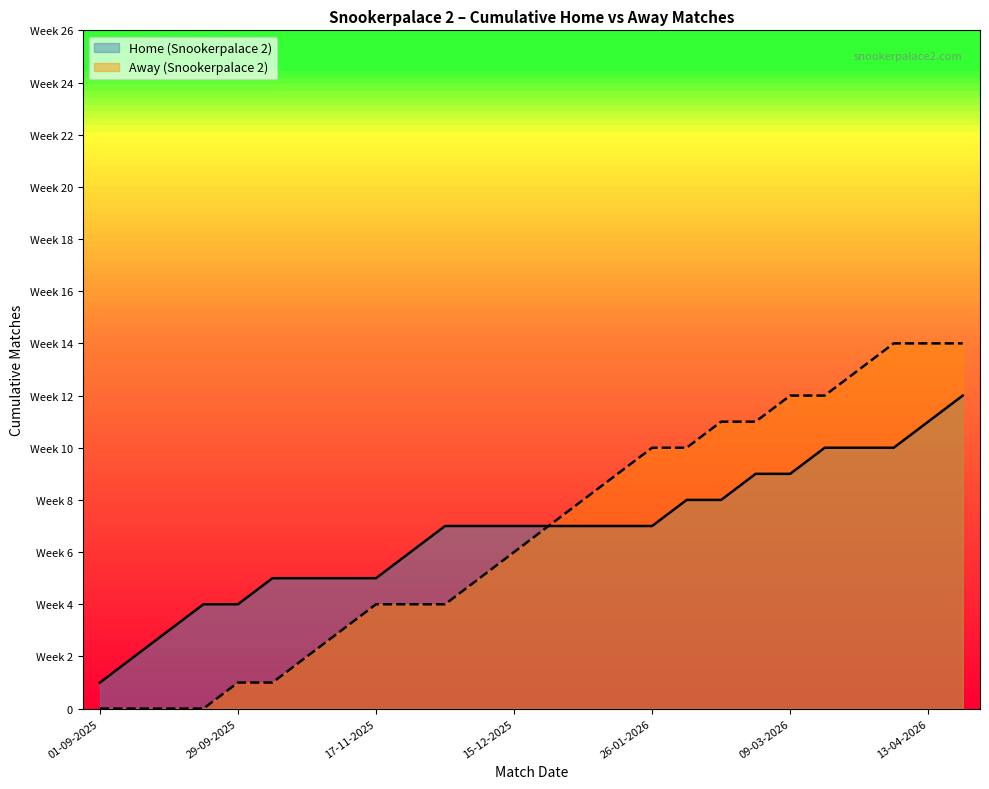

What is the label of the 22nd point from the left?

16-03-2026